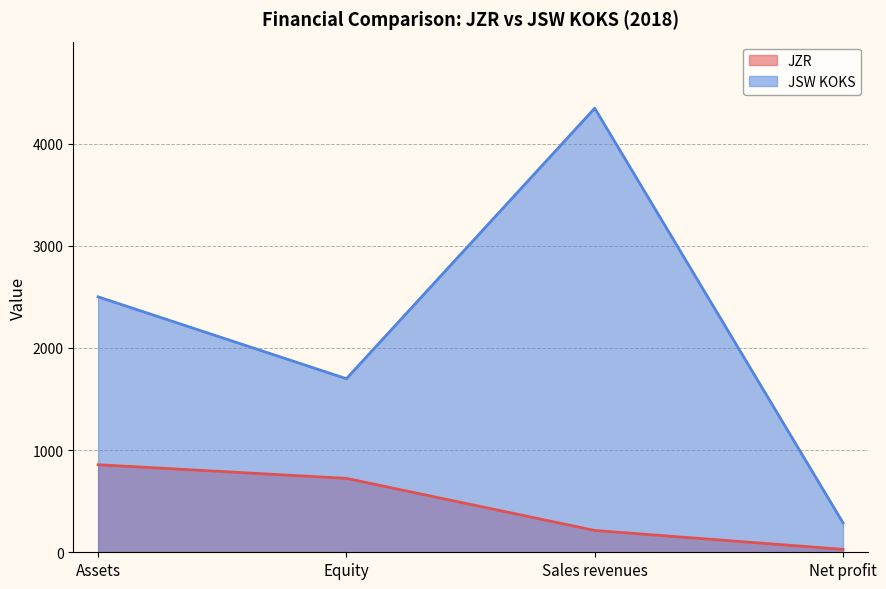

What are all the series names shown in the legend?

JZR, JSW KOKS